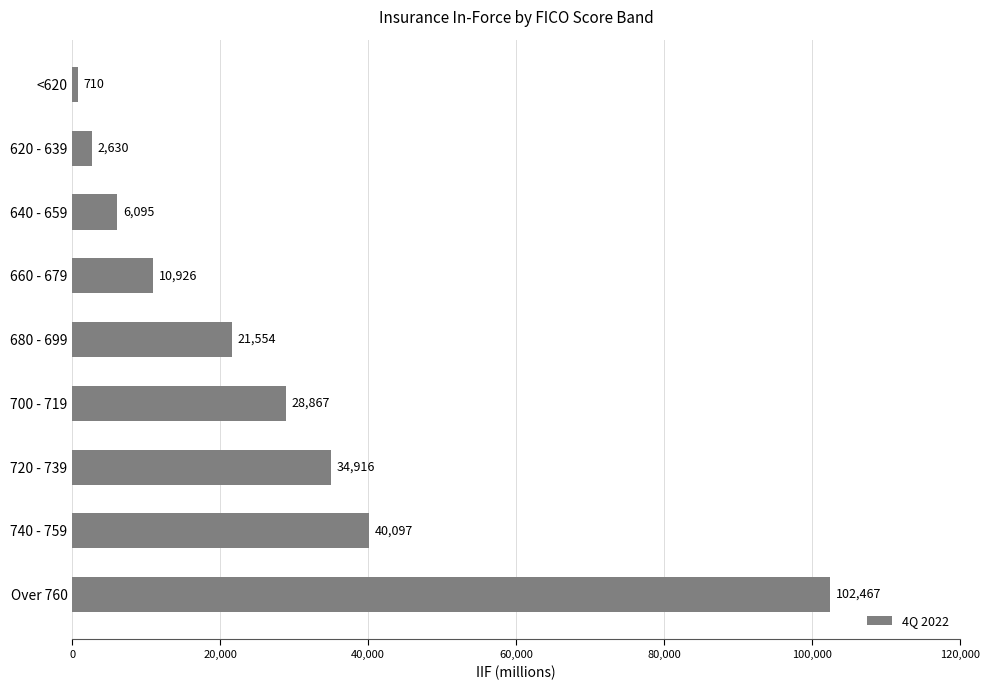

Which label corresponds to the smallest value in the chart?

<620